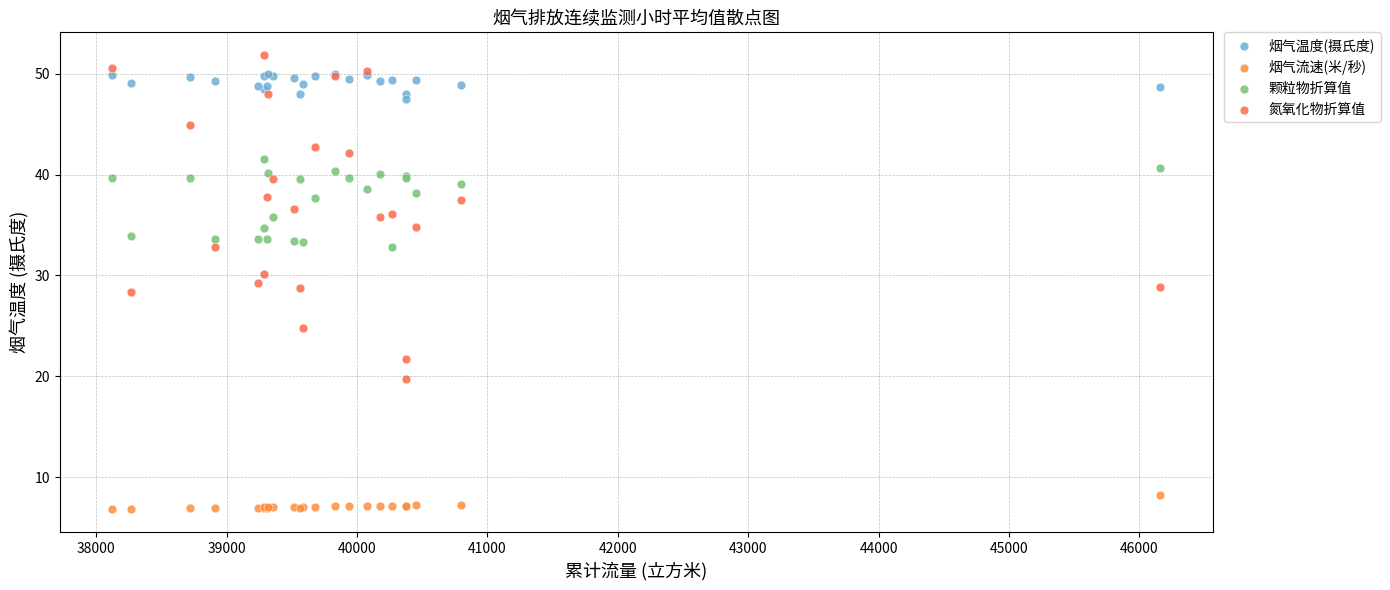

Which series reaches the maximum Y coordinate?

氮氧化物折算值